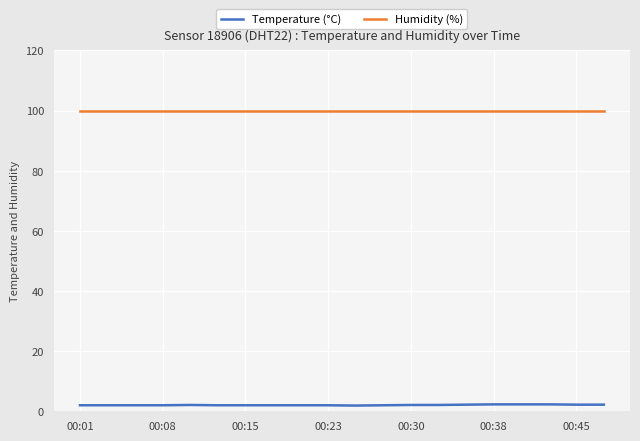

Rank the series by their maximum value, from lowest to highest.

Temperature (°C), Humidity (%)